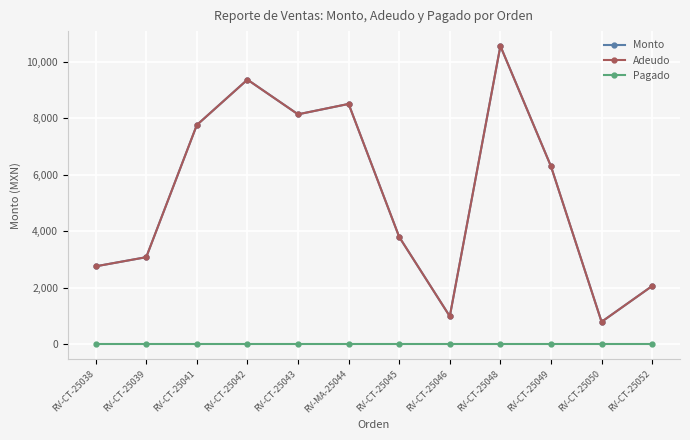

What is the maximum value for Adeudo?

10560